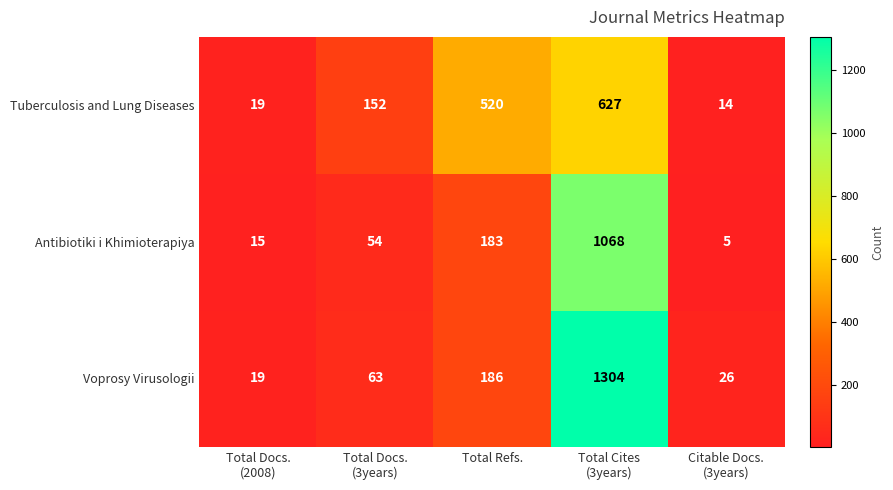

Reading left to right, what are all the values shown in this chart?

Tuberculosis and Lung Diseases: 19	152	520	627	14
Antibiotiki i Khimioterapiya: 15	54	183	1068	5
Voprosy Virusologii: 19	63	186	1304	26